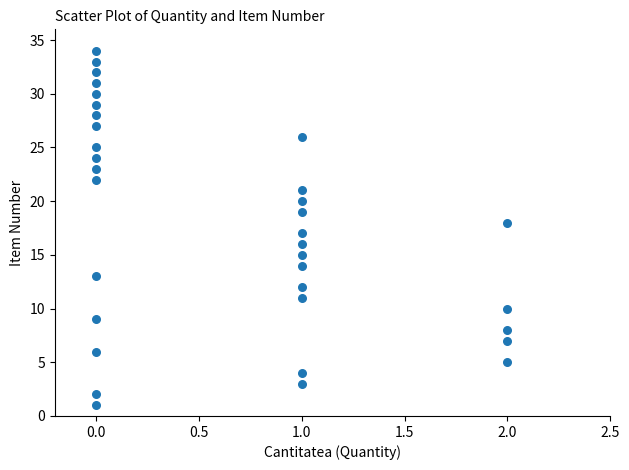

What is the range of Y values (max minus min)?

33